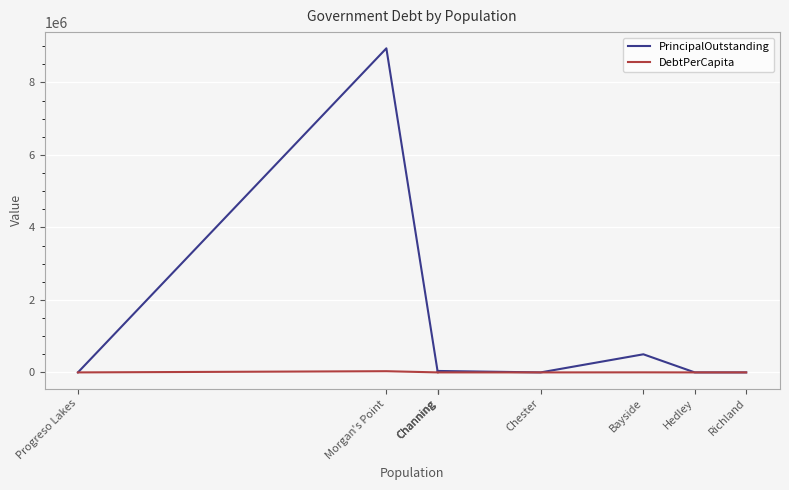

At which category does PrincipalOutstanding reach its first local valley?

Chester